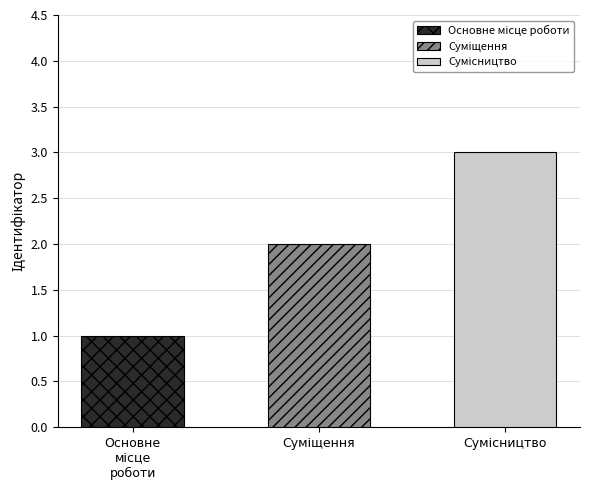

Reading left to right, list all the values displayed in this chart.

1	2	3